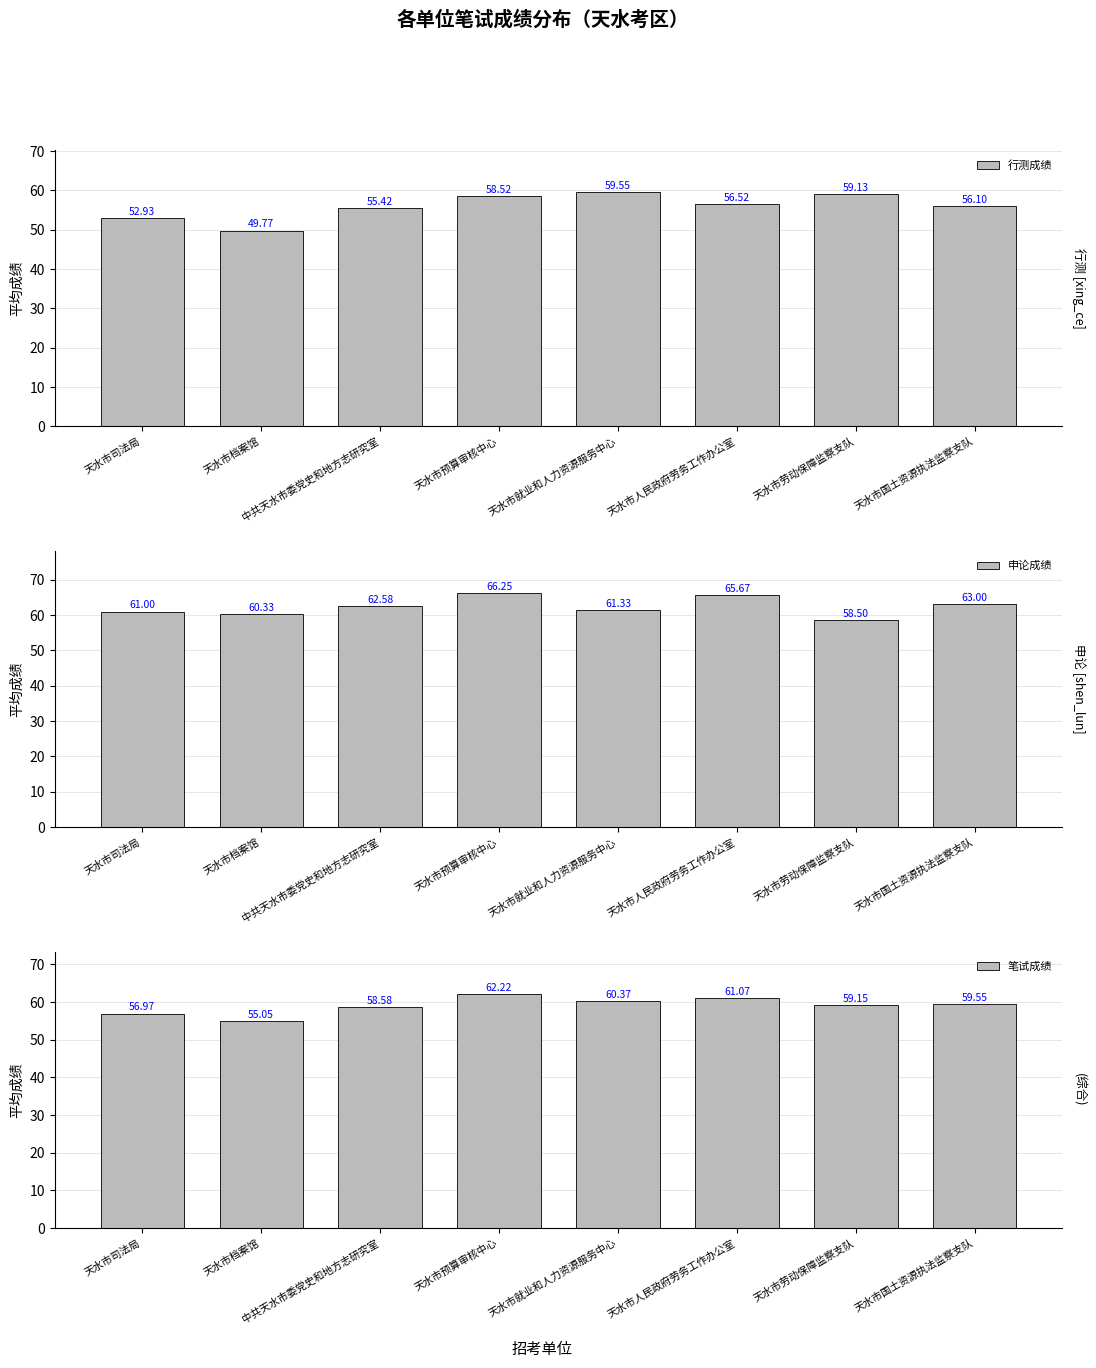

Which series changed the most between 天水市预算审核中心 and 天水市人民政府劳务工作办公室?

行测成绩